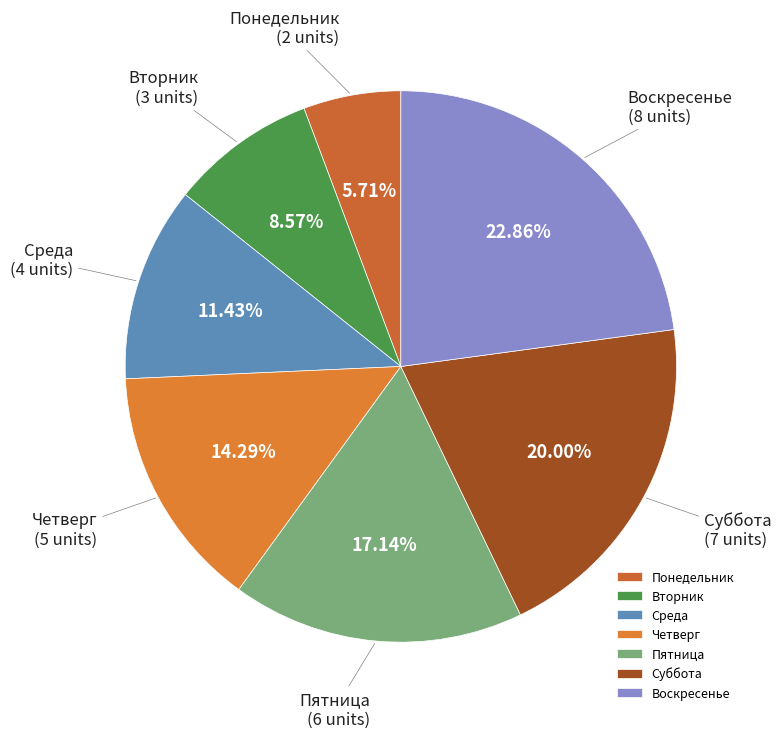

To the nearest percent, what is the average slice percentage?

14%